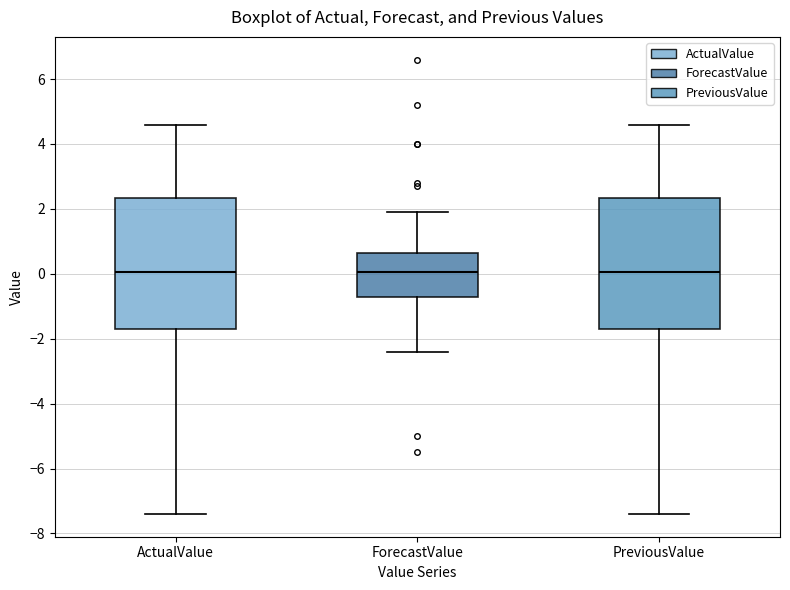

Reading left to right, transcribe this box plot: for each box, give where its median line is, the range the box spans, and where its two whiskers end, as read against the y-axis. The values are not printed on the chart, so give them approximately, as read against the axis.

ActualValue: median 0.0, box -1.6 to 2.4, whiskers -7.4 to 4.6
ForecastValue: median 0.0, box -0.6 to 0.6, whiskers -2.4 to 2.0
PreviousValue: median 0.0, box -1.6 to 2.4, whiskers -7.4 to 4.6